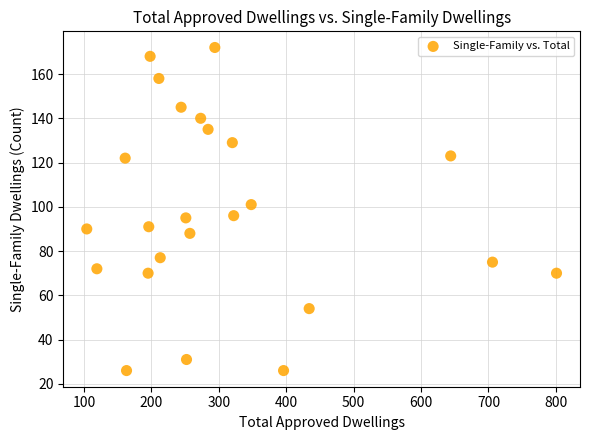

What is the range of X values (max minus min)?

697